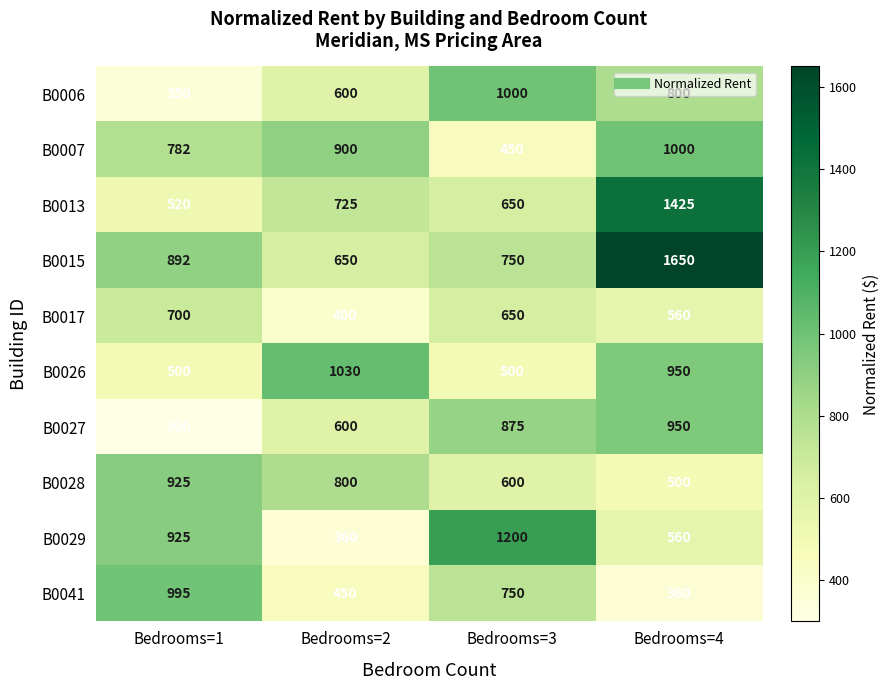

Which series has the largest total across all categories?

B0015